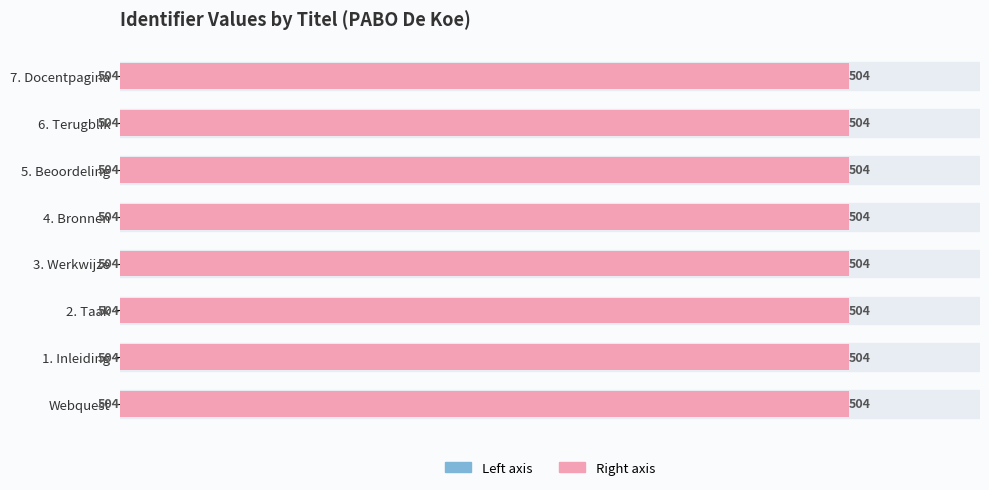

What is the value of the Right (Identifier/1000) bar at the 5th from the left?

504.0